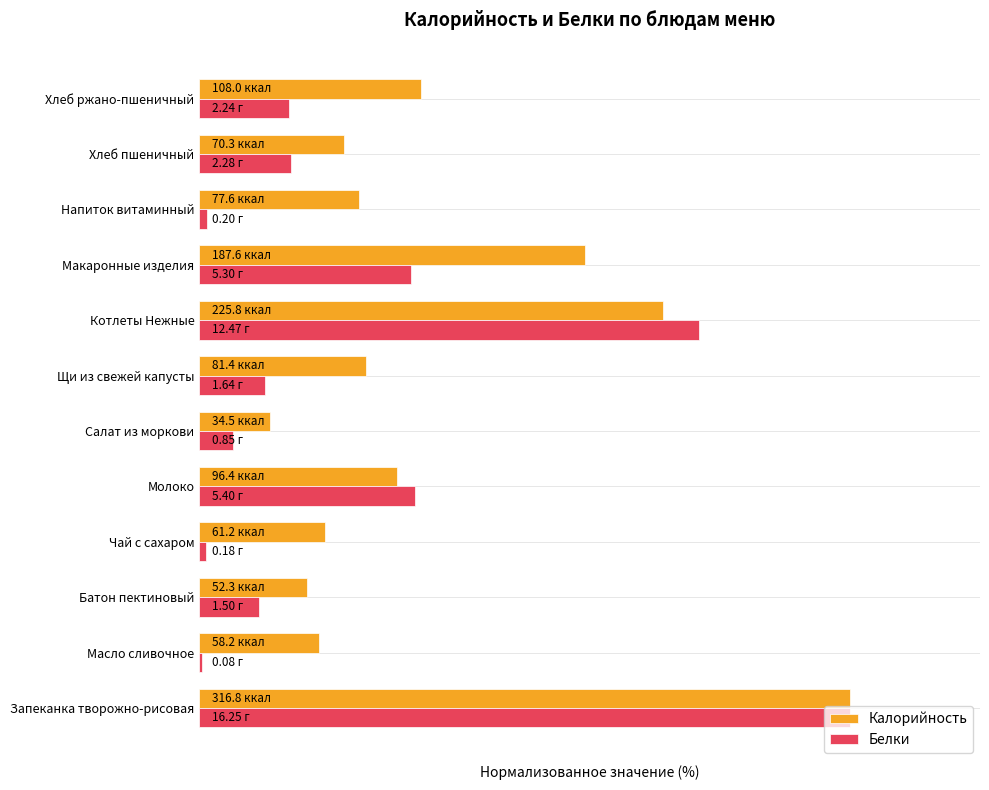

What are all the series names shown in the legend?

Калорийность, Белки